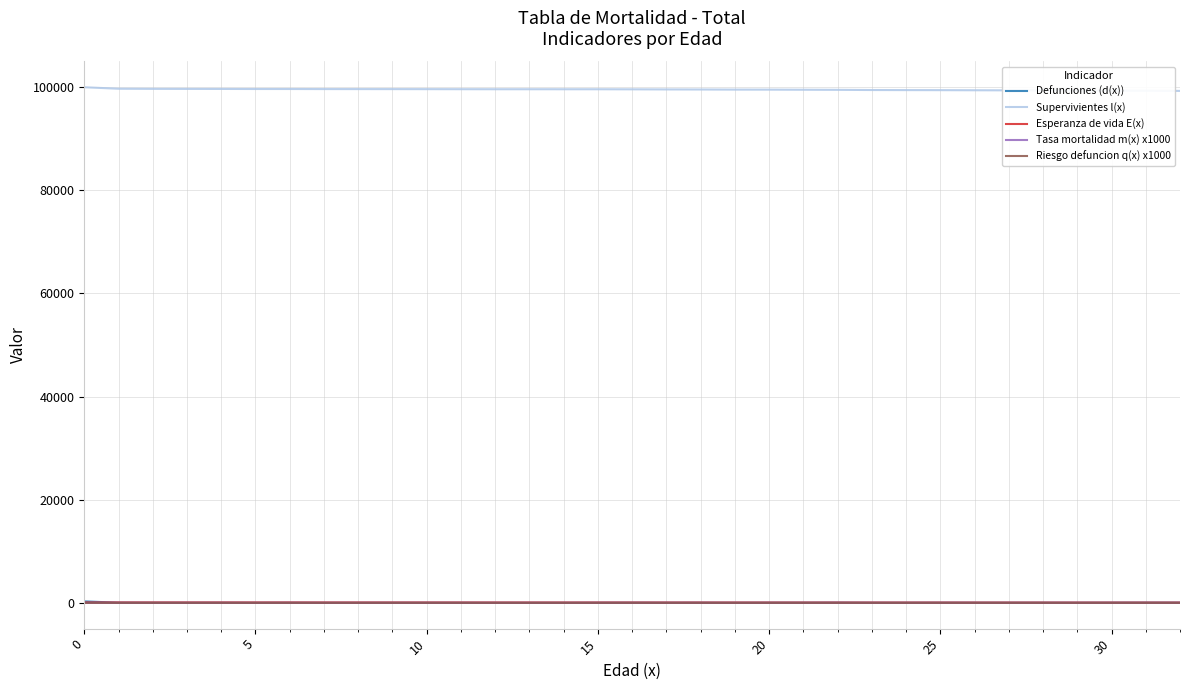

True or false: Defunciones (d(x)) has more than 1 interior local peaks.

True